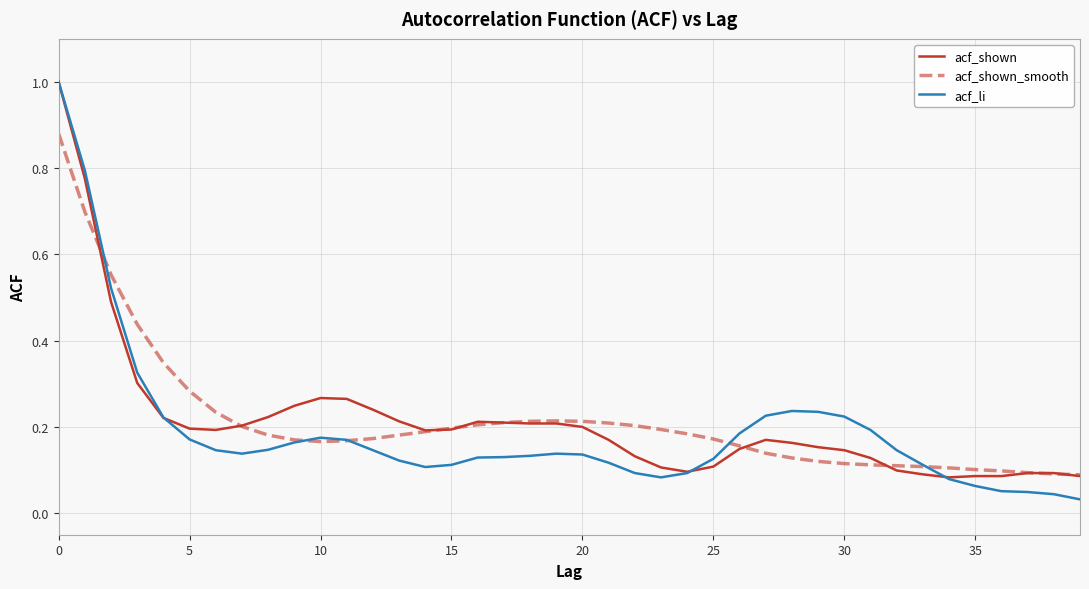

What is the maximum value for acf_li?

1.0